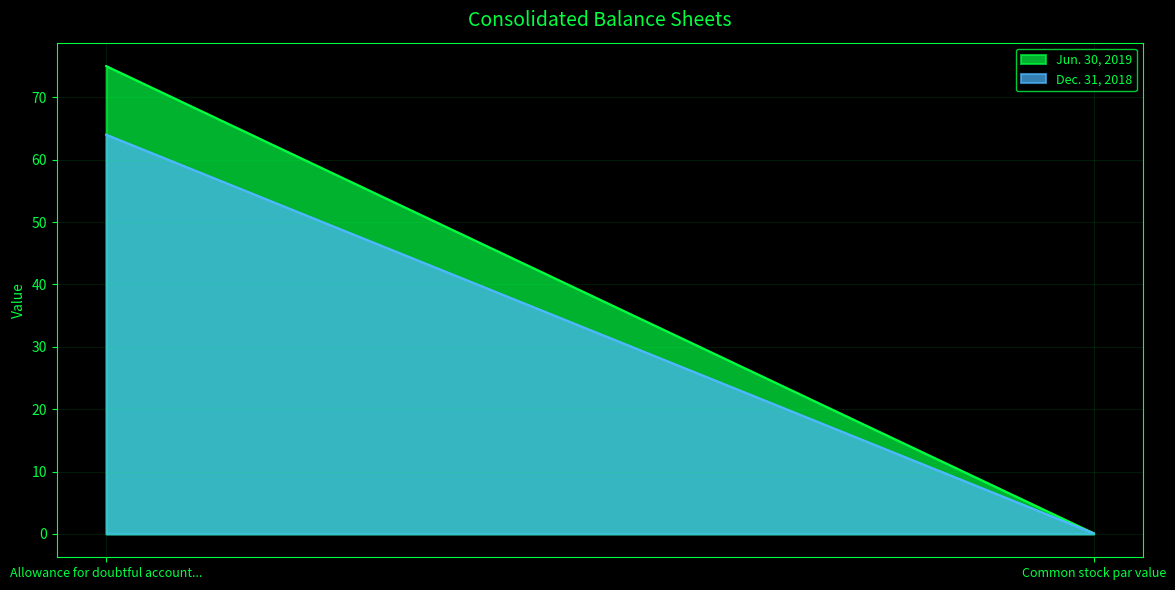

Where is Jun. 30, 2019 nearest to the value 37?

Common stock par value